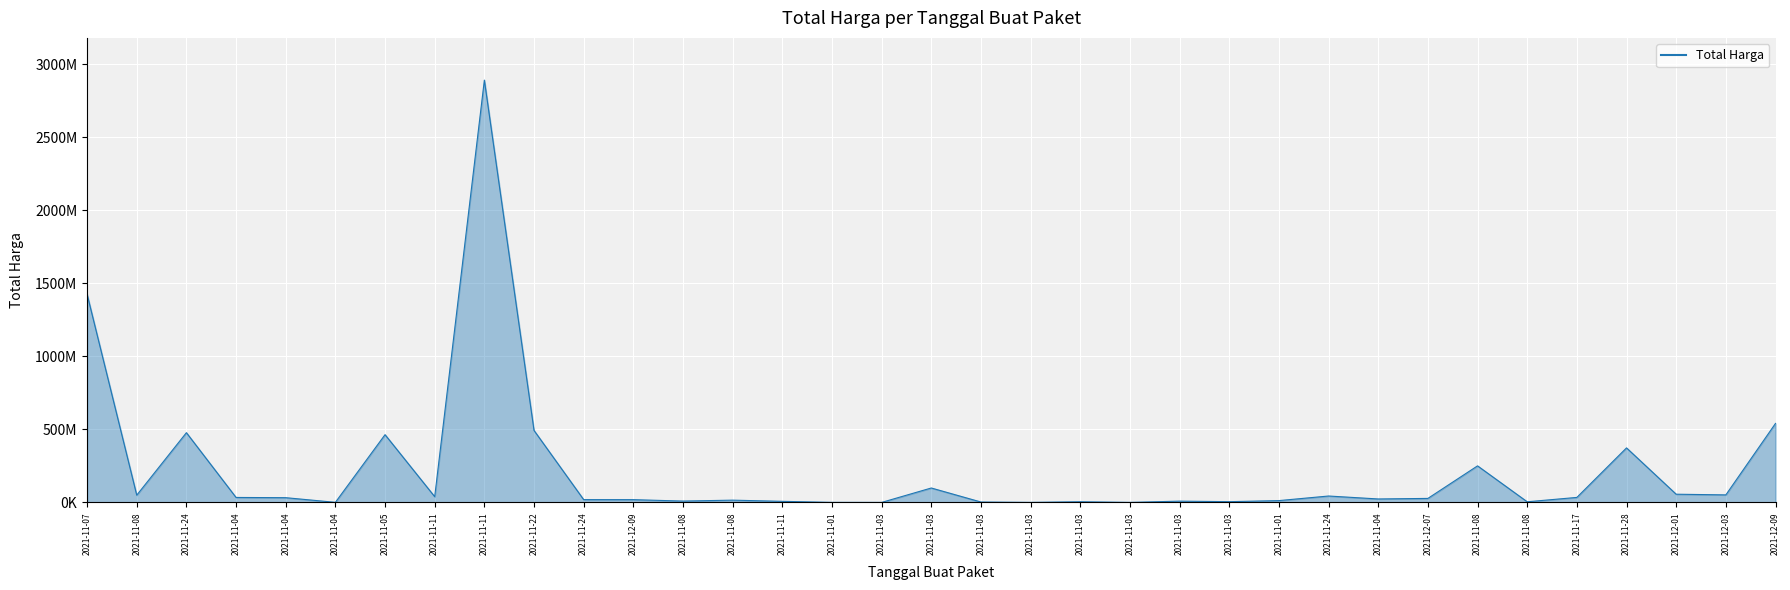

Does the chart have visible grid lines?

Yes